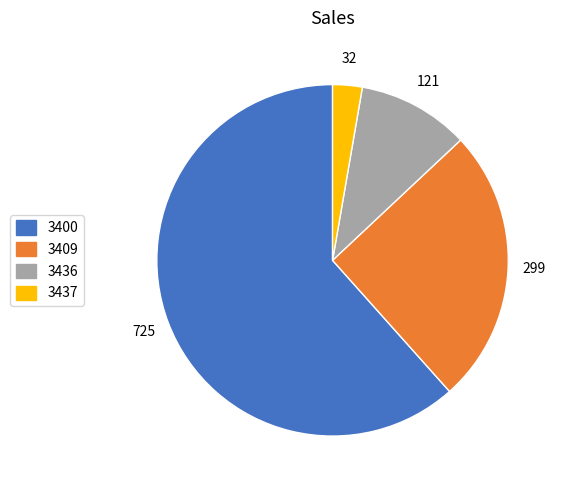

True or false: 3409 accounts for 38% of the total.

False